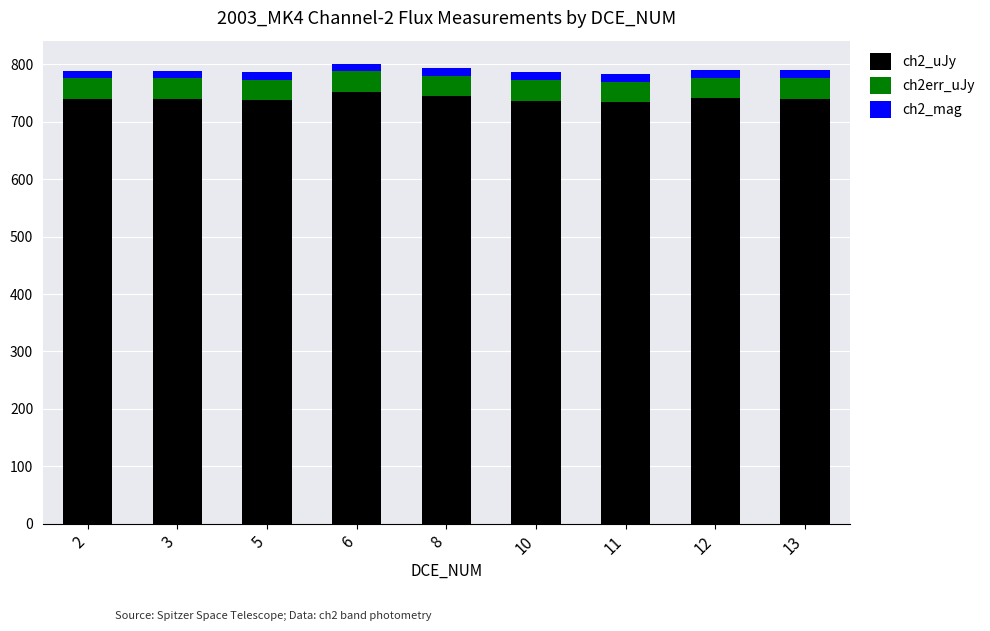

The ch2_uJy series shows 292.3 at 11. True or false?

False